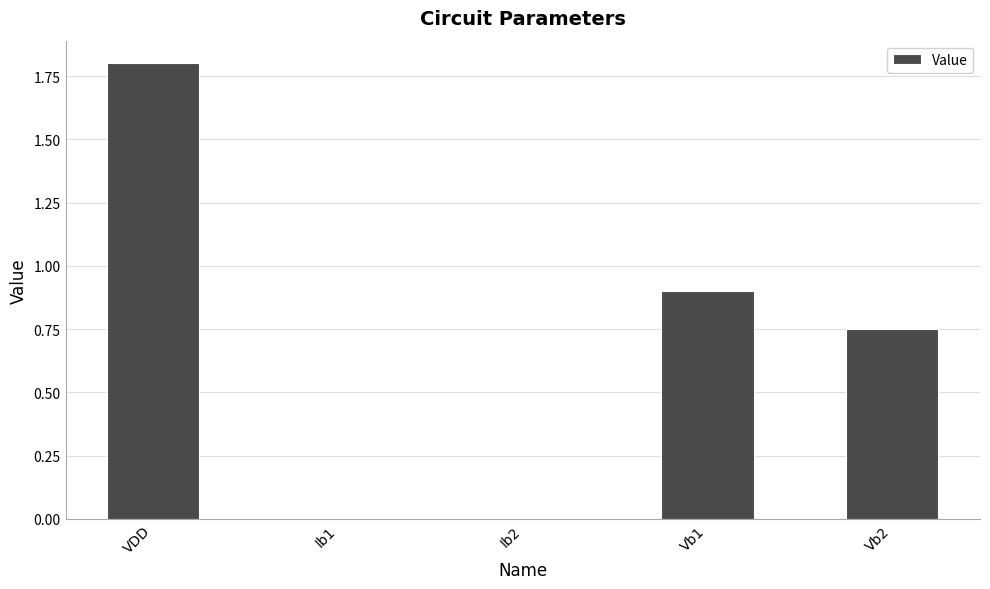

What is the sum of all values?

3.5